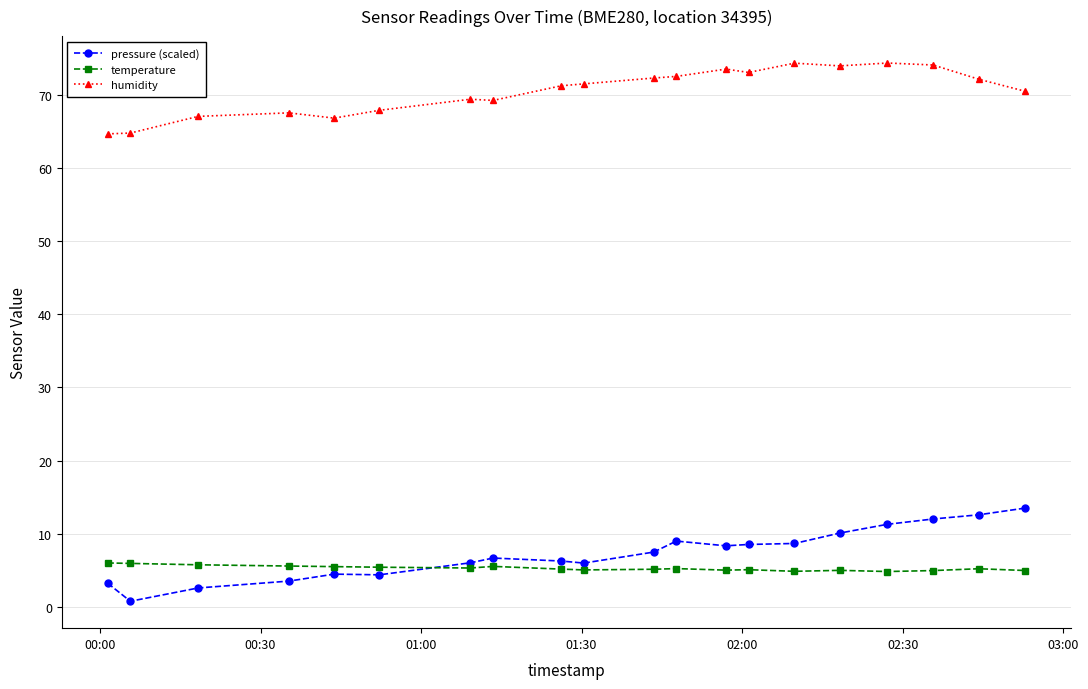

In humidity, how many points are higher than both neighbors (excluding endpoints)?

5